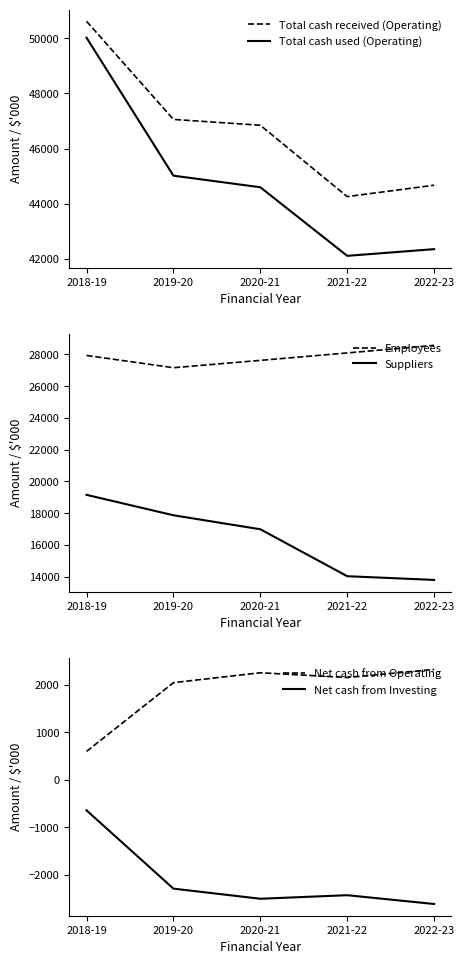

Is it true that Suppliers equals 4255 at 2019-20?

False